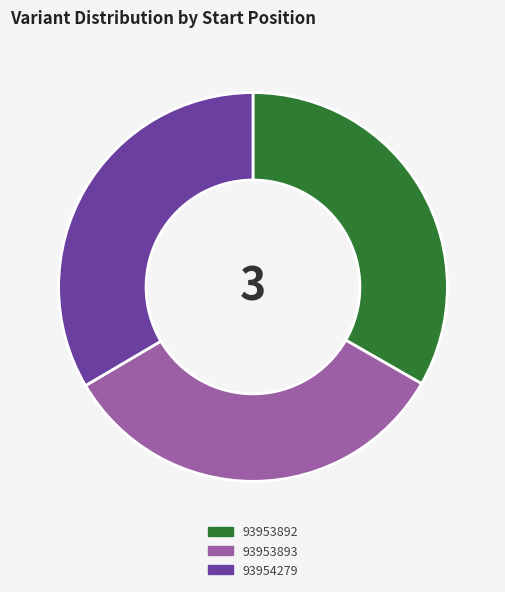

The 93953893 slice represents 33% of the pie. True or false?

True